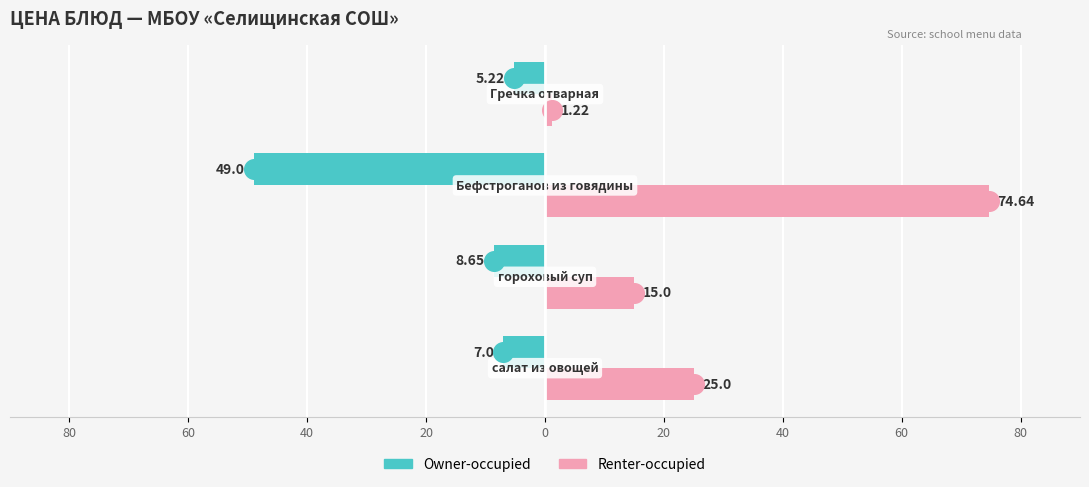

At how many categories does at least one series exceed -28?

4